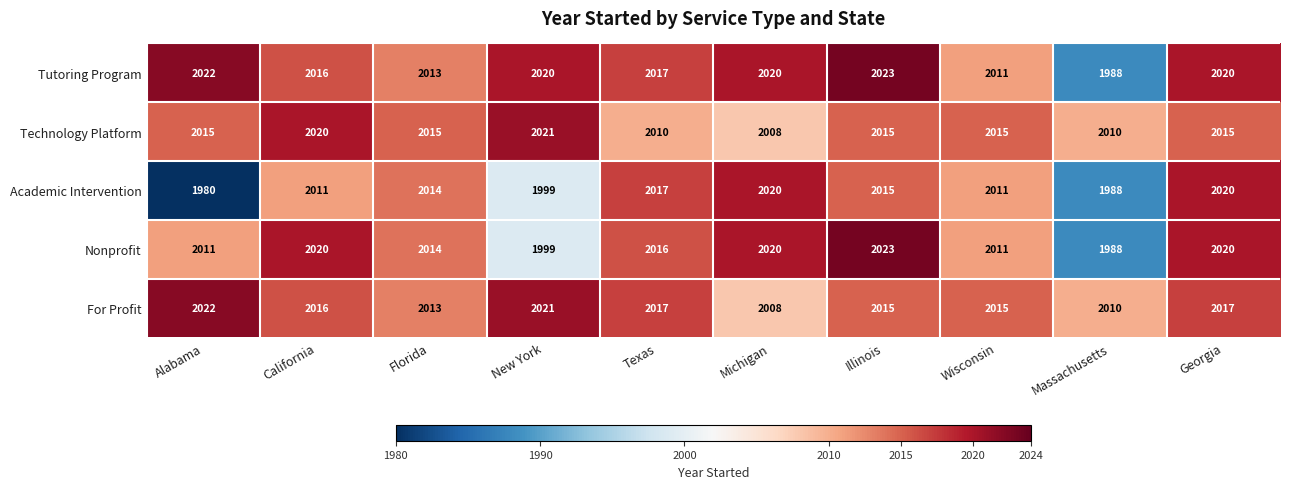

At which category is the sum across all series the highest?

Georgia